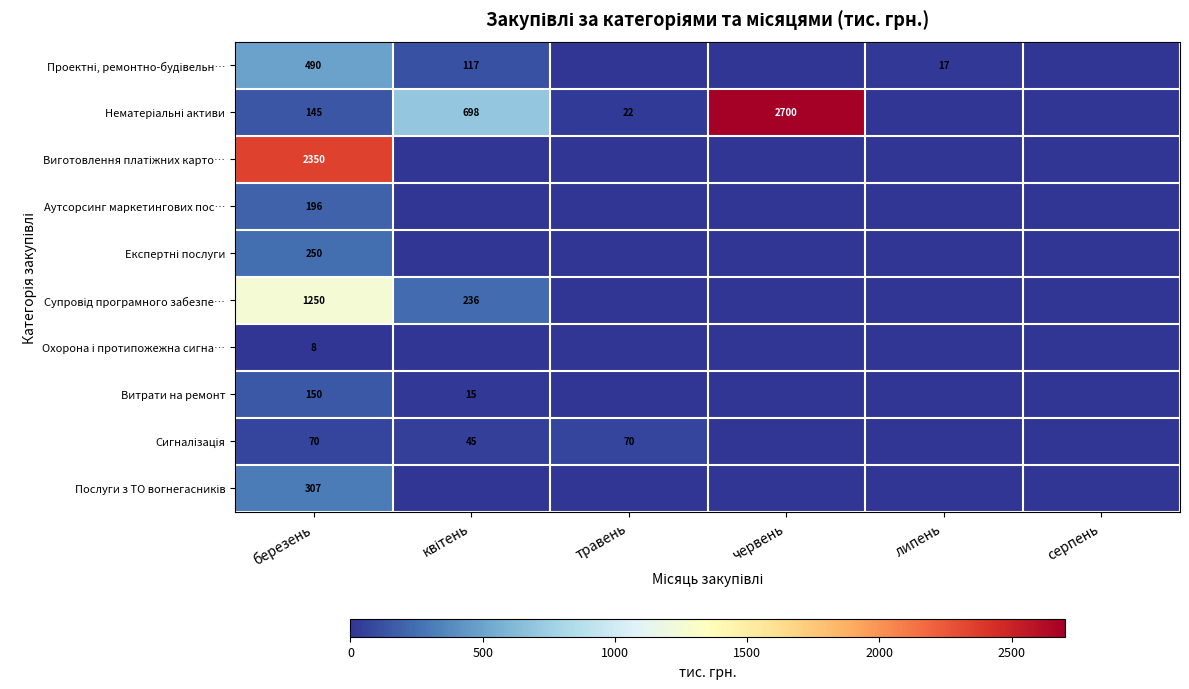

What is the total value across all series at березень?

5216